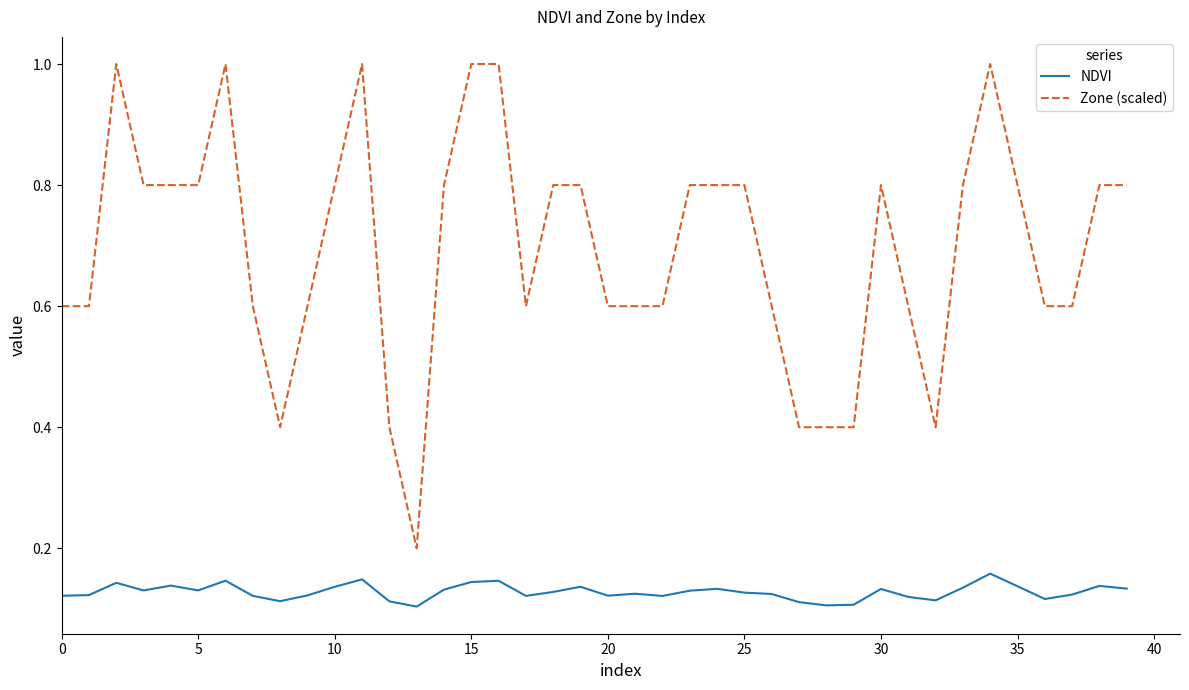

True or false: Zone (scaled) and NDVI intersect in this chart.

False